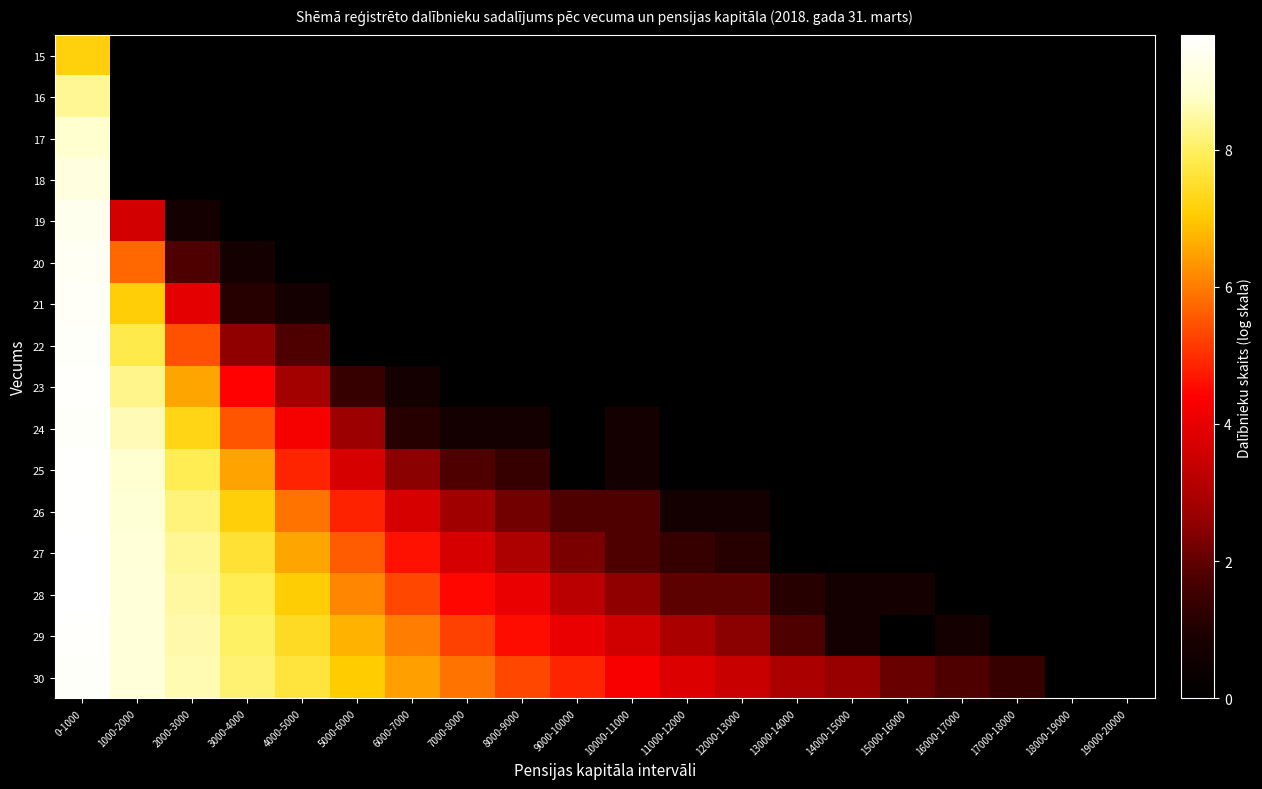

What is the total value across all series at 8000-9000?

21.2